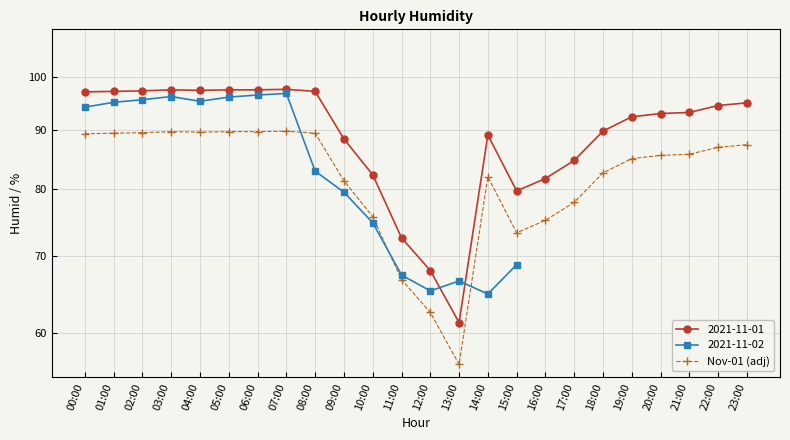

How many interior local peaks (higher than both neighbors) does the data have?

3